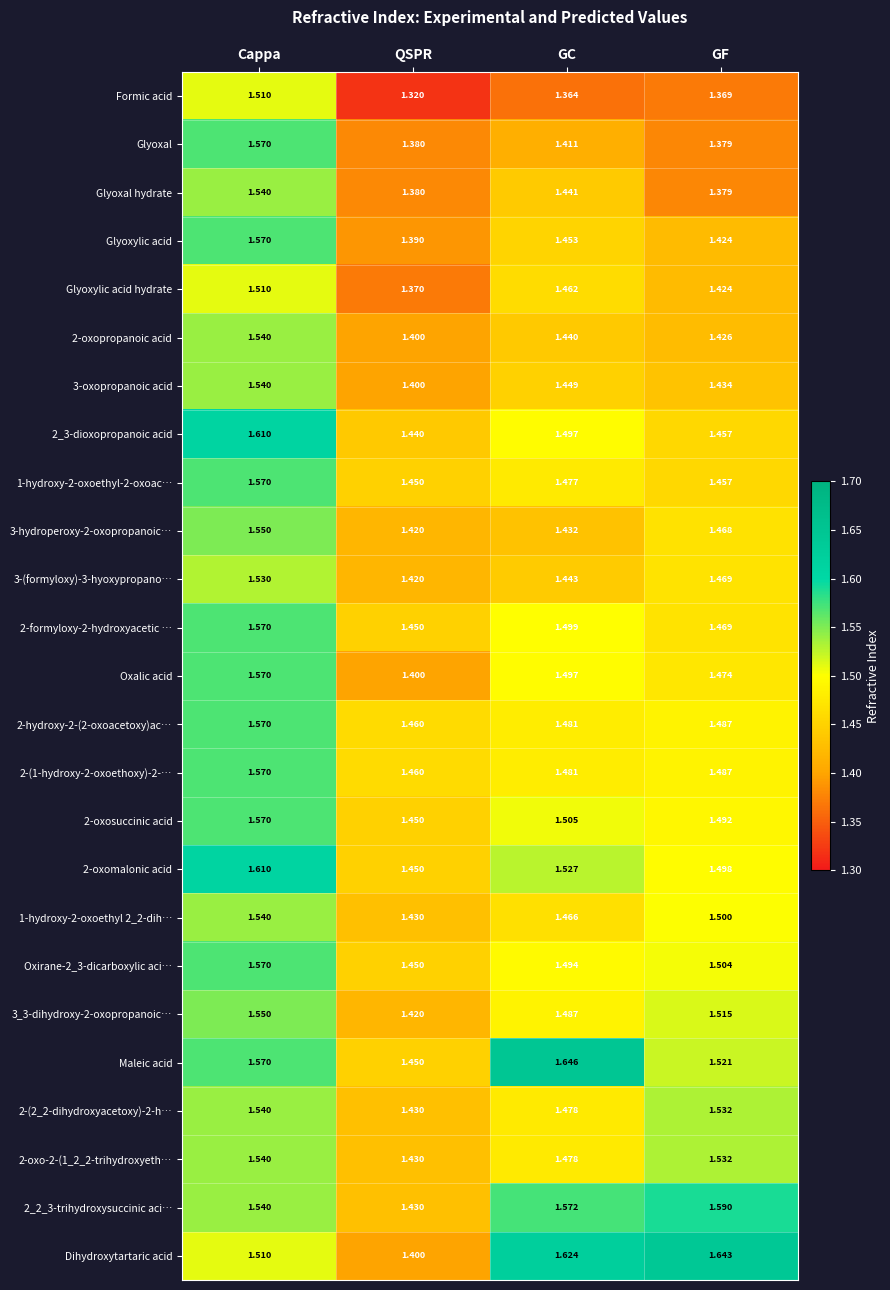

At which label is 1-hydroxy-2-oxoethyl-2-oxoac… closest to 1?

QSPR